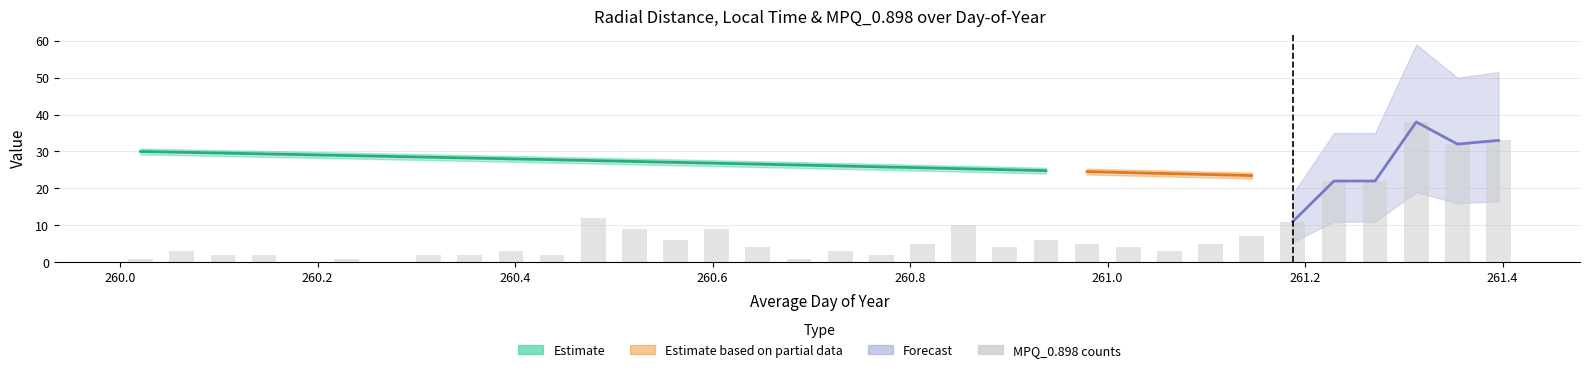

Between 261.4 and 260.2, which is larger?

261.4